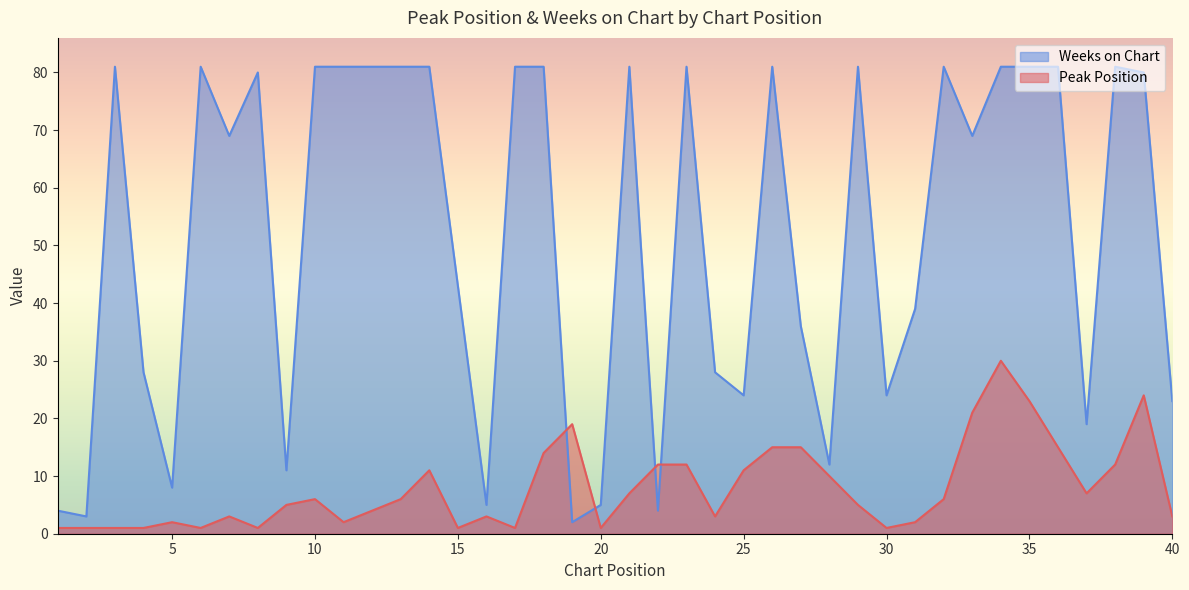

What is the difference between the second highest and minimum values in the Peak Position series?

23